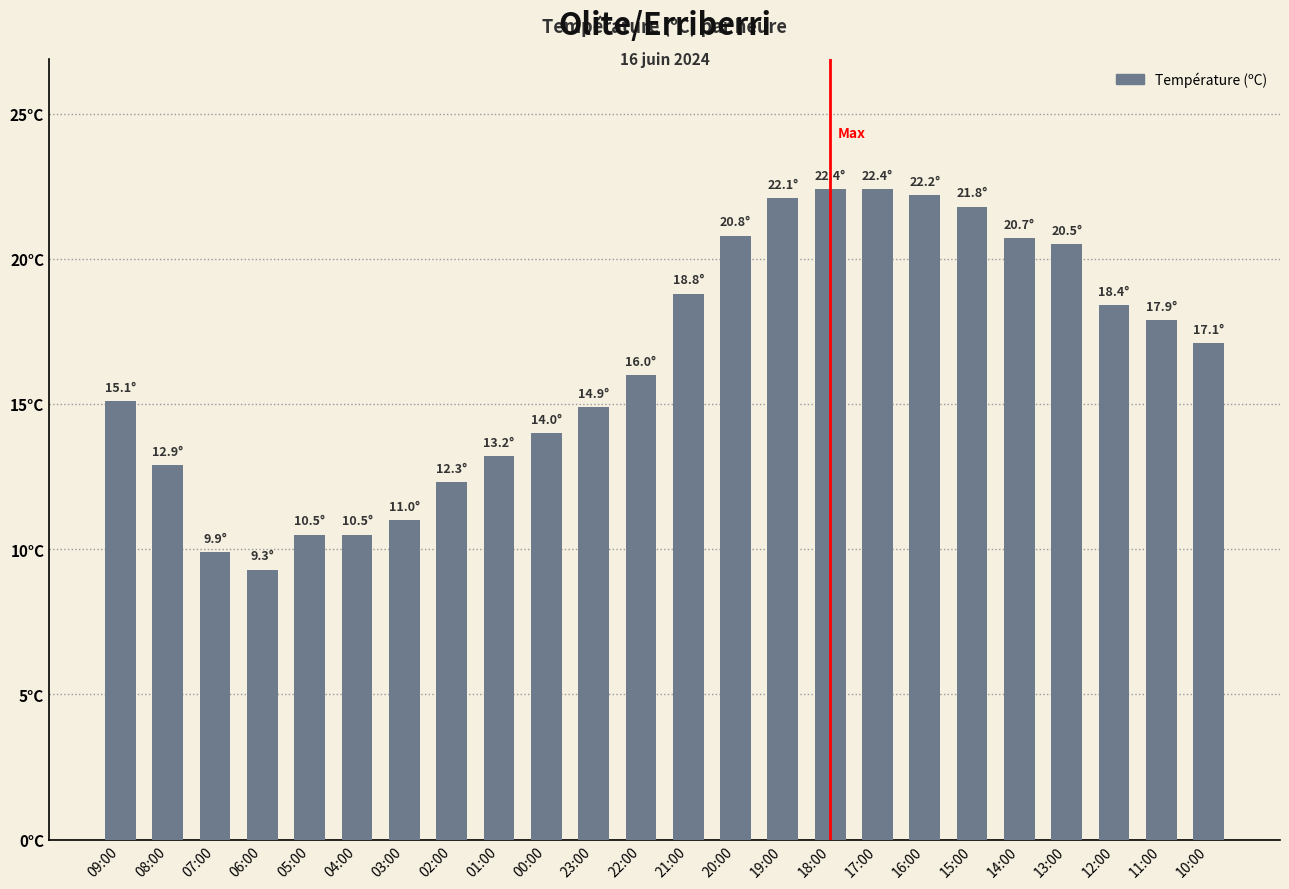

Is it true that the value at 04:00 is 15.4?

False